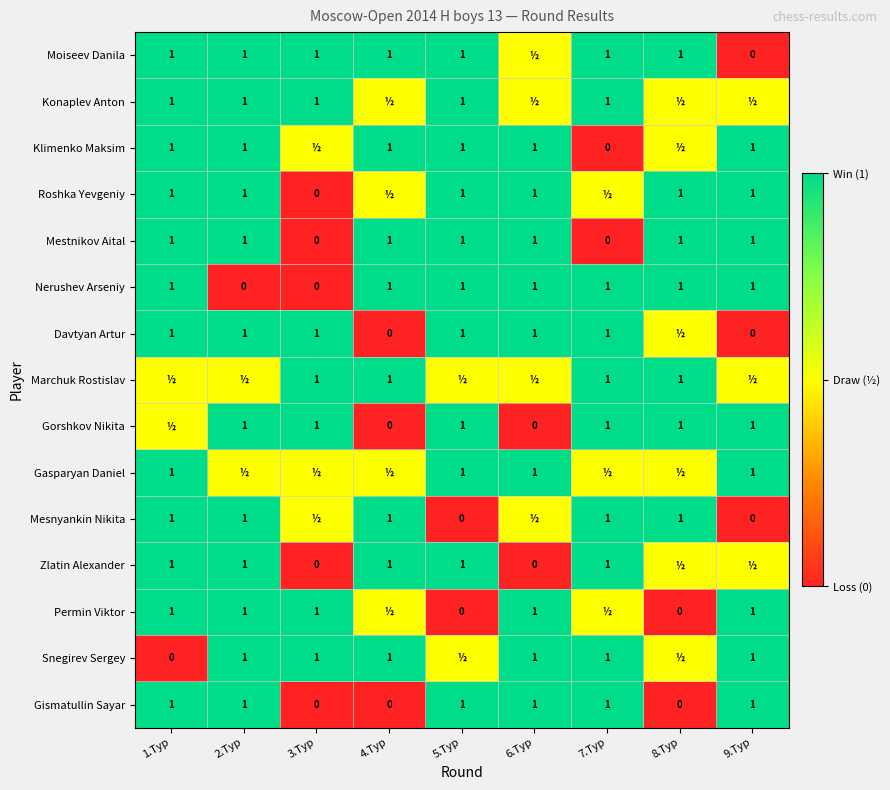

What is the difference between the maximum and minimum values in the Mestnikov Aital series?

1.0